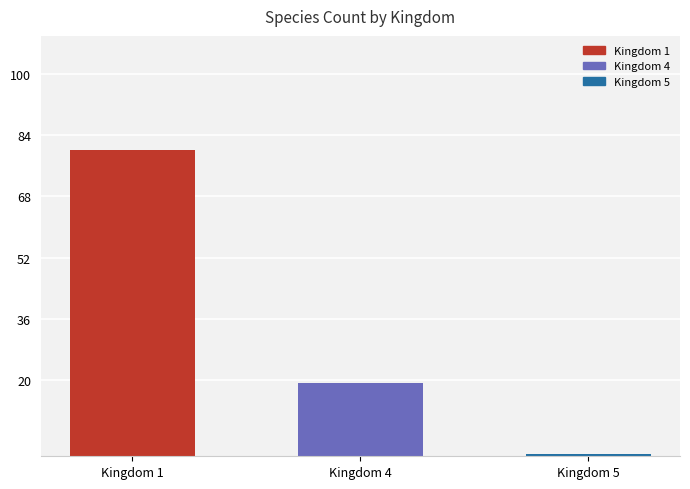

Reading left to right, list all the values displayed in this chart.

80.2	19.1	0.7